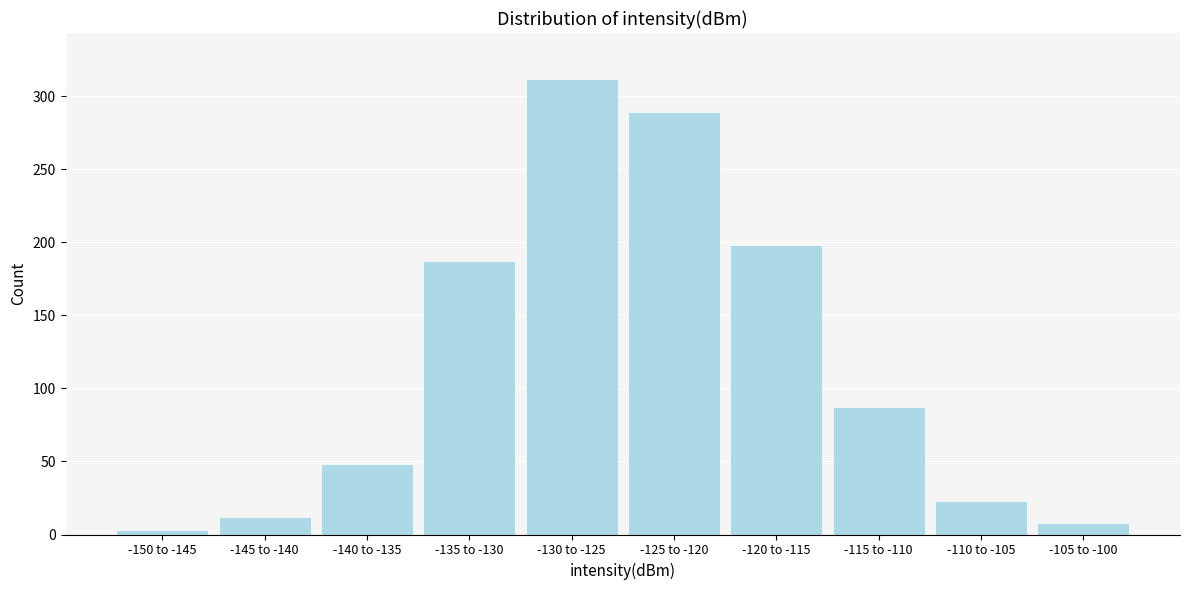

Reading left to right, transcribe all the data shown in this chart.

-150 to -145=3	-145 to -140=12	-140 to -135=48	-135 to -130=187	-130 to -125=312	-125 to -120=289	-120 to -115=198	-115 to -110=87	-110 to -105=23	-105 to -100=8